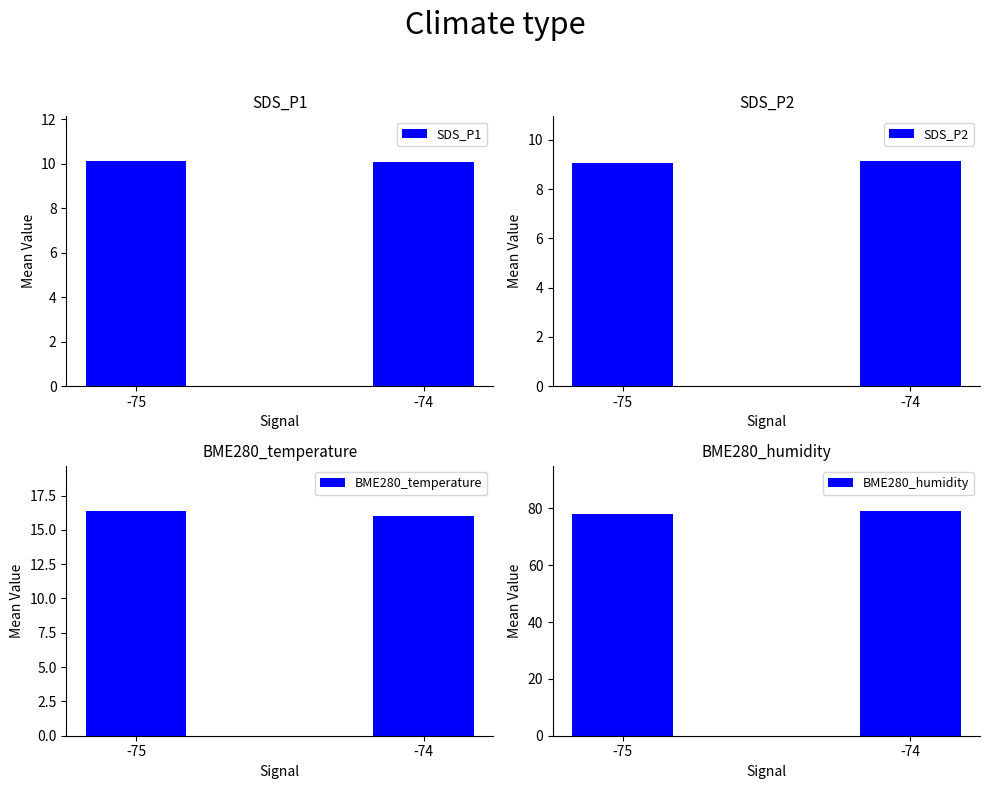

Count the number of categories in the chart.

2